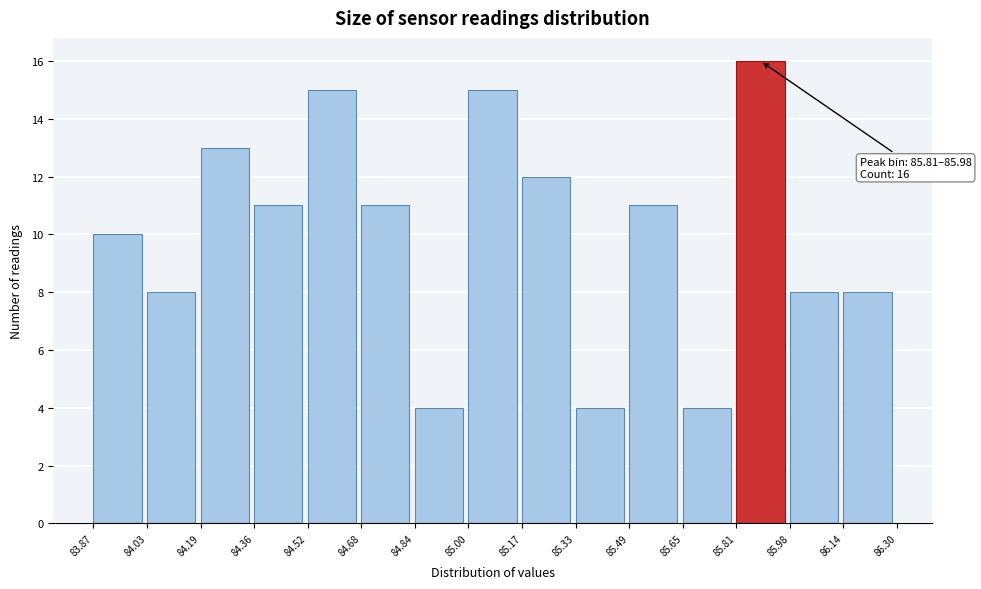

Which range on the x-axis has the tallest bar?

85.81 to 85.98